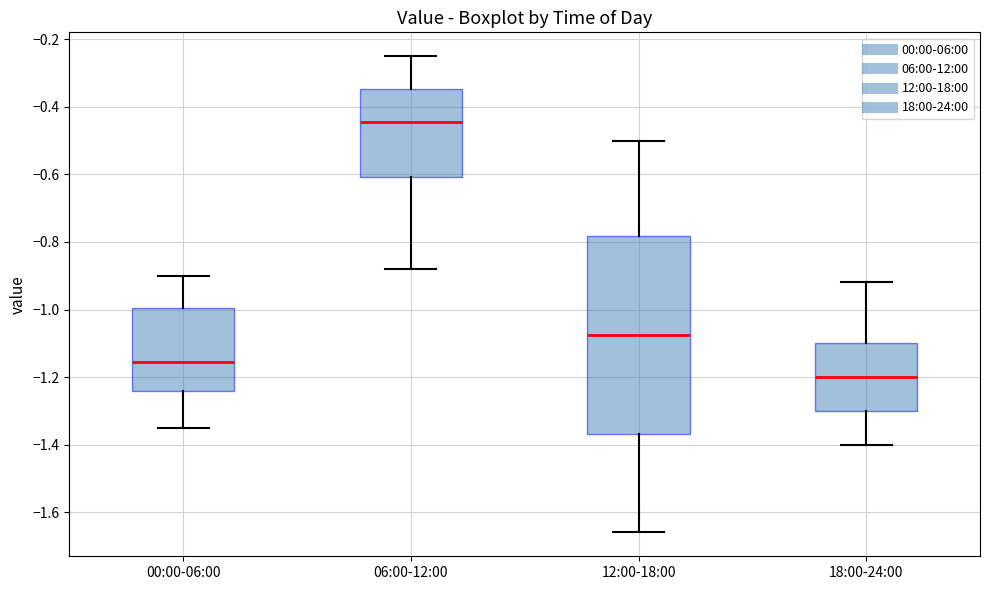

Which box's median line is the highest?

06:00-12:00